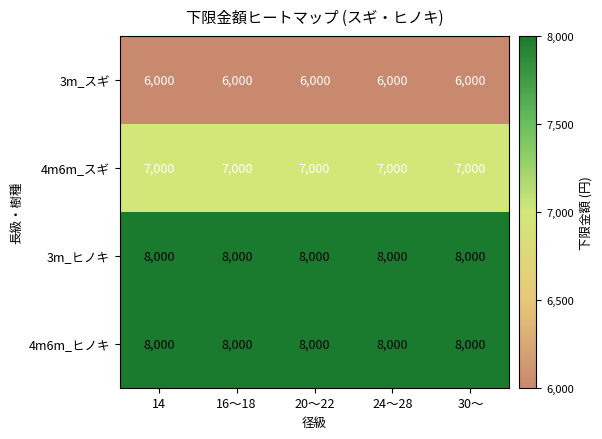

True or false: 4m6m_スギ has a value of 4788 at 20～22.

False